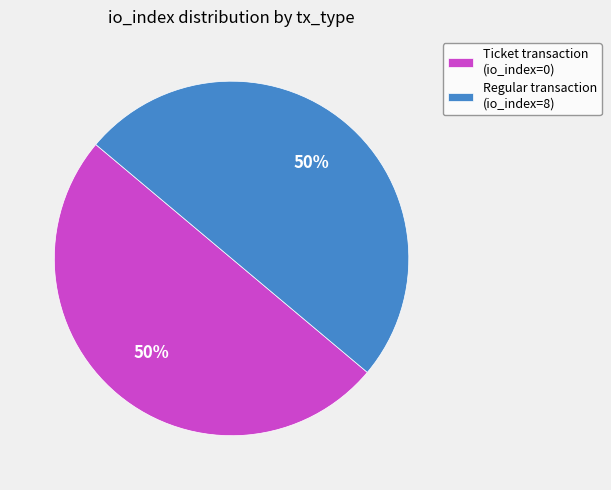

Count the number of slices in the pie.

2